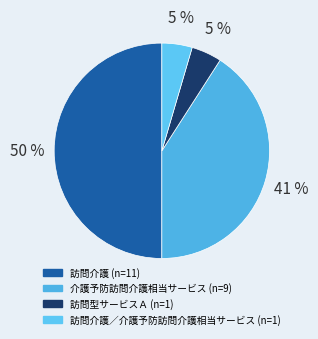

Rank the categories by value from lowest to highest.

訪問型サービスＡ, 訪問介護／介護予防訪問介護相当サービス, 介護予防訪問介護相当サービス, 訪問介護